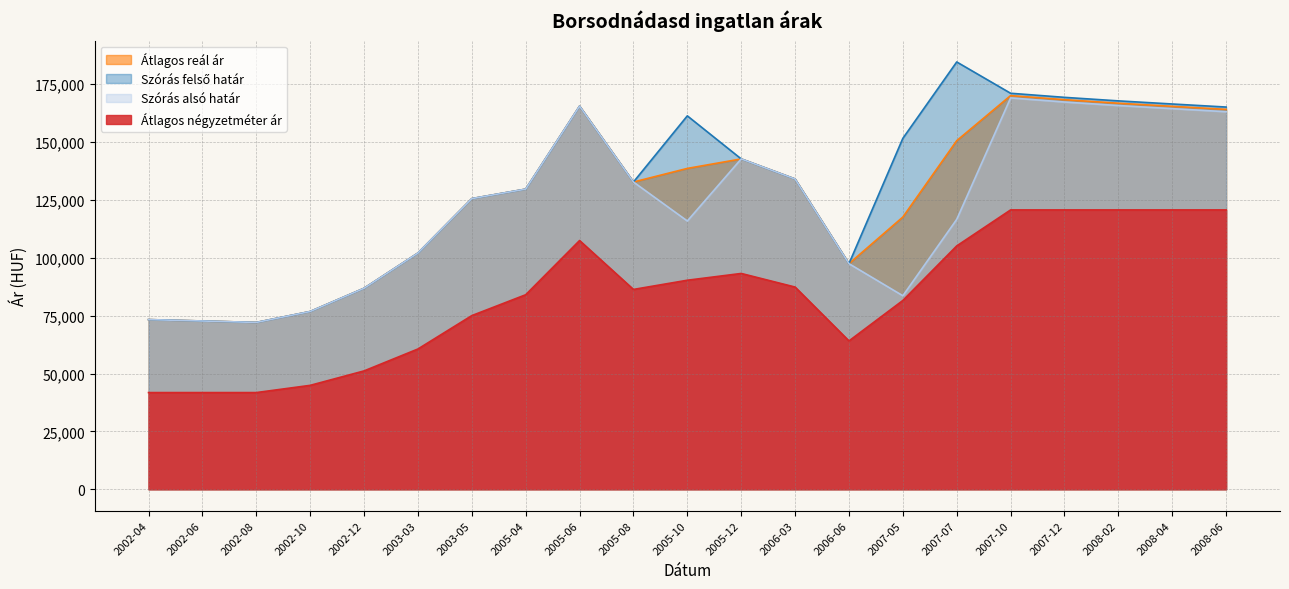

What is the spread (max minus min) of values at 2006-06?

33377